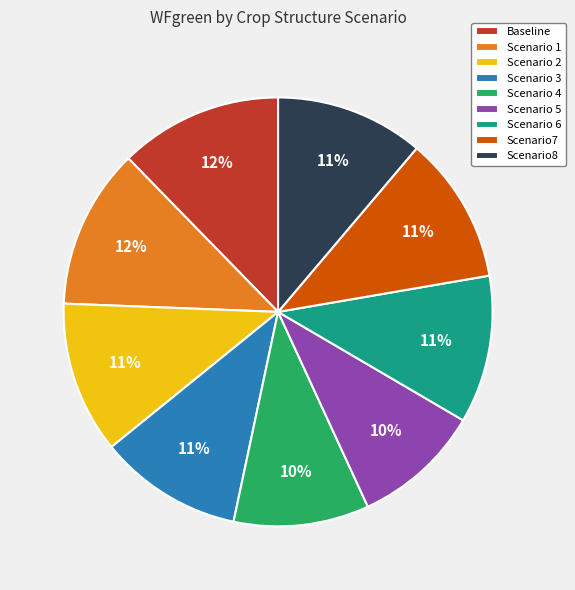

Combined, do Scenario 4 and Scenario 3 account for over 50%?

No